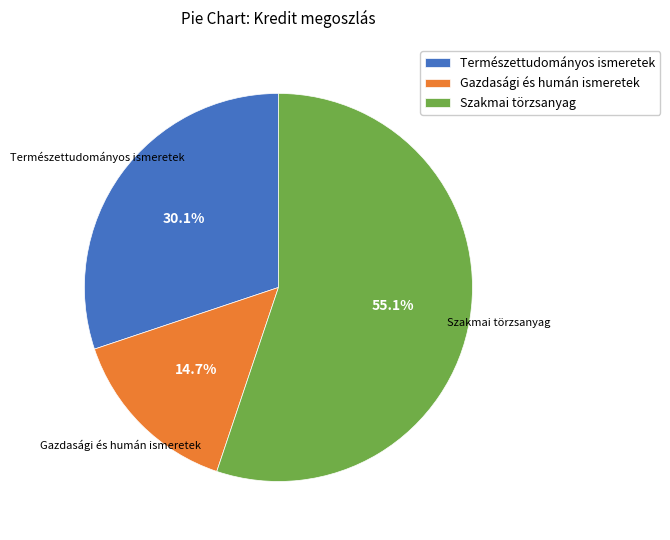

Count the number of slices in the pie.

3